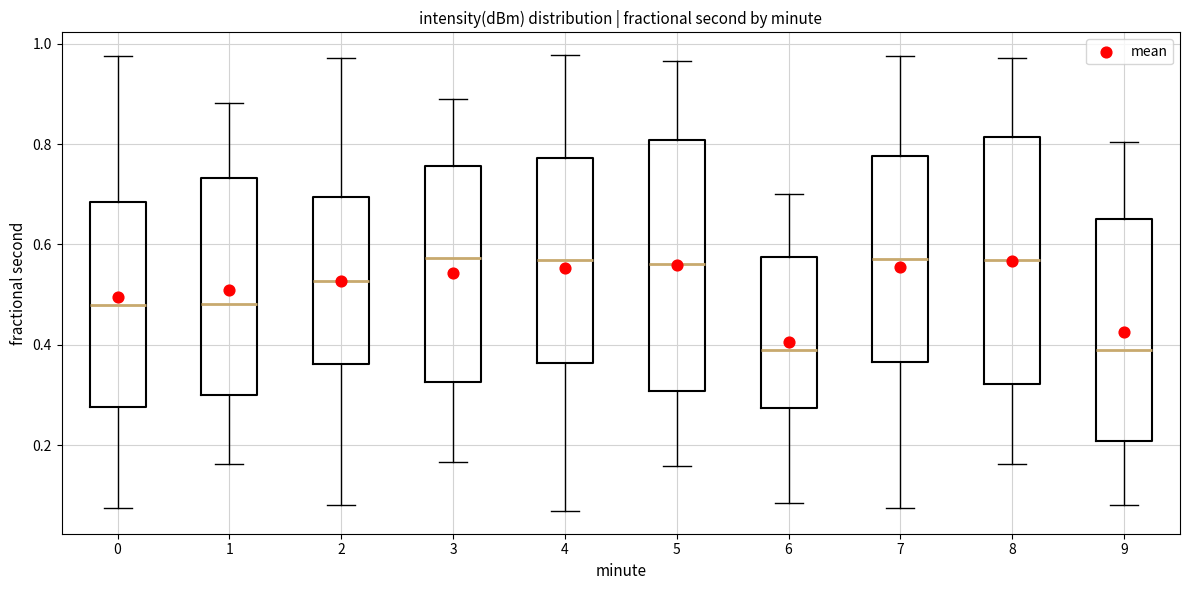

Reading left to right, read every box against the y-axis: the position of its median line, the range the box covers, and the ends of its whiskers. The values are not printed on the chart, so give them approximately, as read against the axis.

0: median 0.48, box 0.28 to 0.68, whiskers 0.08 to 0.98
1: median 0.48, box 0.30 to 0.74, whiskers 0.16 to 0.88
2: median 0.52, box 0.36 to 0.70, whiskers 0.08 to 0.98
3: median 0.58, box 0.32 to 0.76, whiskers 0.16 to 0.88
4: median 0.56, box 0.36 to 0.78, whiskers 0.06 to 0.98
5: median 0.56, box 0.30 to 0.80, whiskers 0.16 to 0.96
6: median 0.38, box 0.28 to 0.58, whiskers 0.08 to 0.70
7: median 0.58, box 0.36 to 0.78, whiskers 0.08 to 0.98
8: median 0.56, box 0.32 to 0.82, whiskers 0.16 to 0.98
9: median 0.38, box 0.20 to 0.66, whiskers 0.08 to 0.80